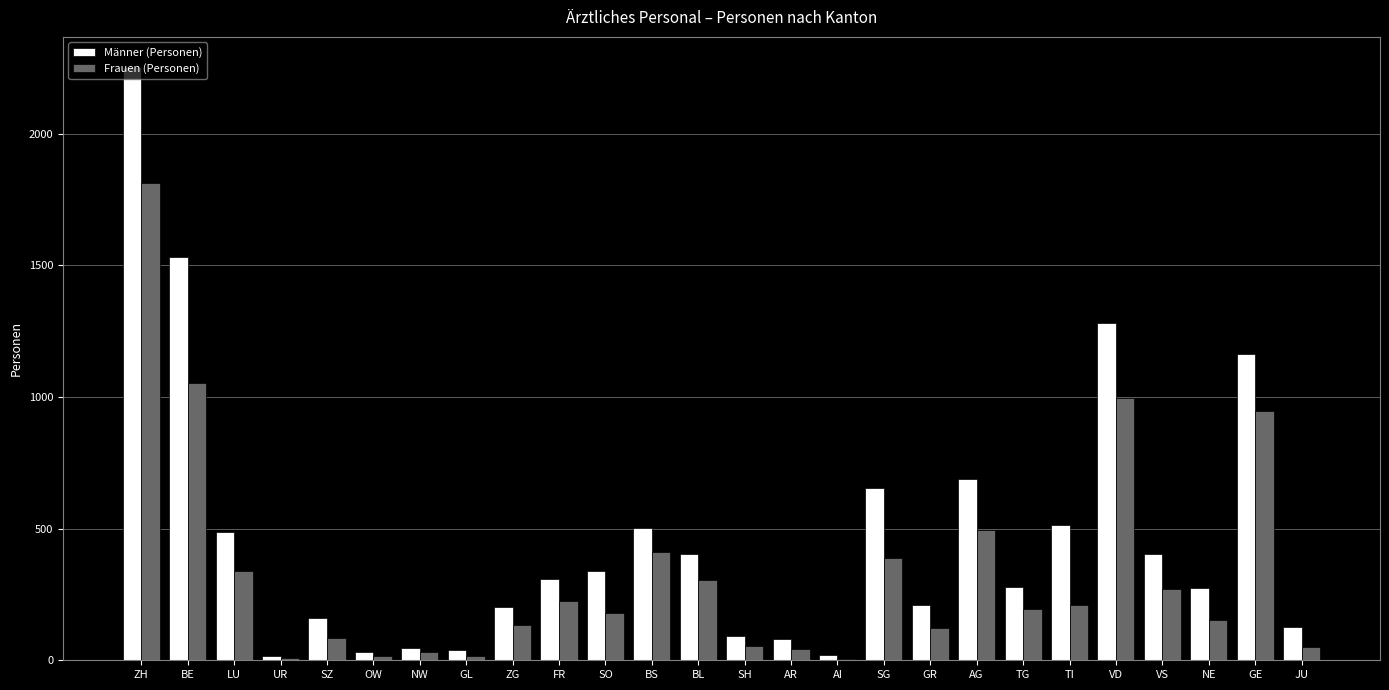

What value does the Frauen (Personen) series have at GE?

945.6